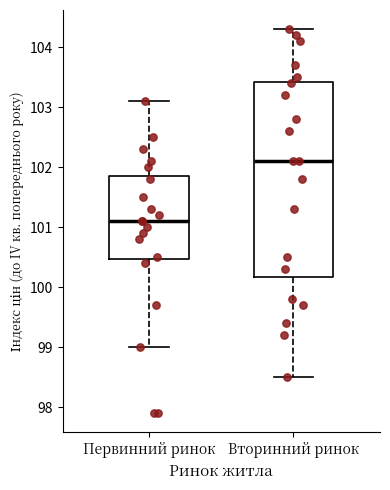

Reading left to right, transcribe this box plot: for each box, give where its median line is, the range the box spans, and where its two whiskers end, as read against the y-axis. The values are not printed on the chart, so give them approximately, as read against the axis.

Первинний ринок: median 101.1, box 100.5 to 101.9, whiskers 99.0 to 103.1
Вторинний ринок: median 102.1, box 100.2 to 103.4, whiskers 98.5 to 104.3